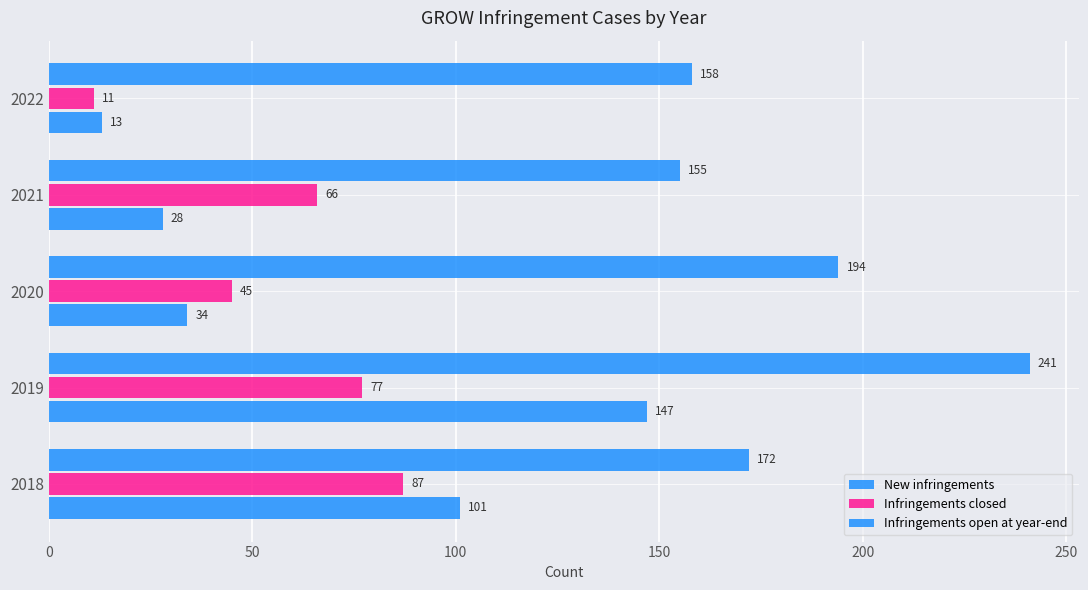

How many series are shown in this chart?

3